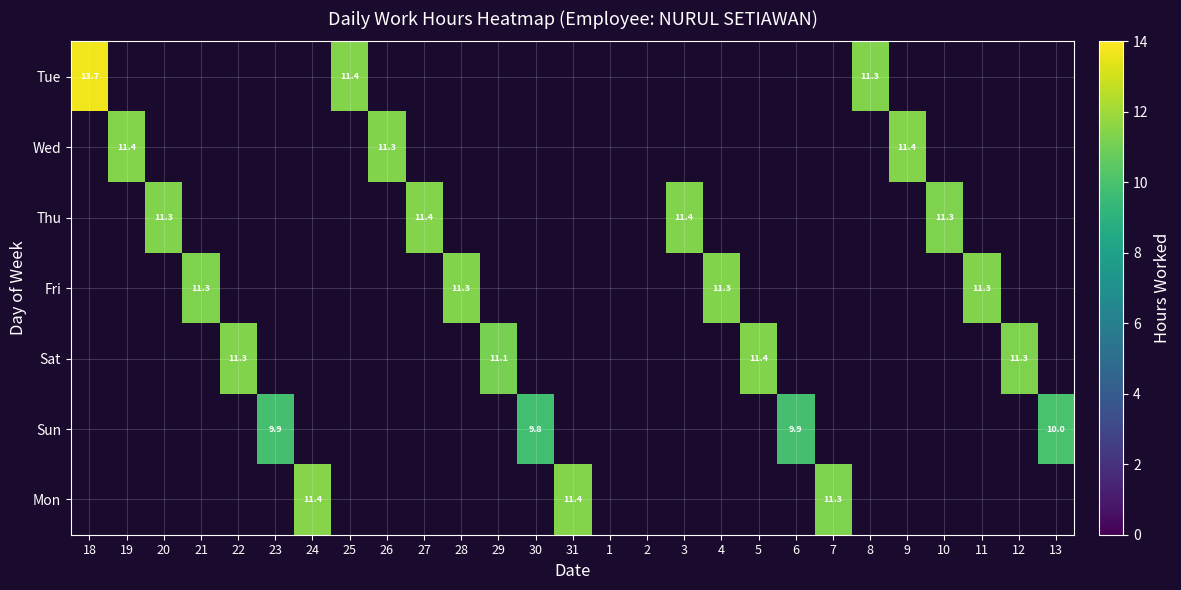

The Fri series shows 16.9 at 28. True or false?

False